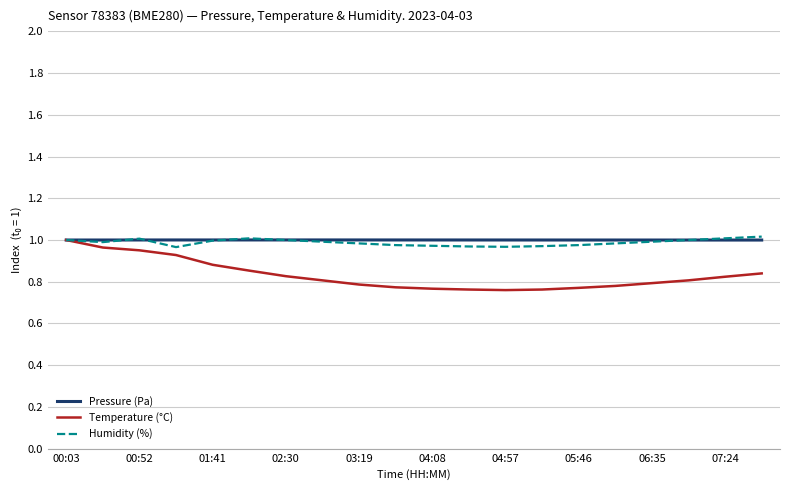

Which series has the largest range (max minus min)?

Temperature (°C)